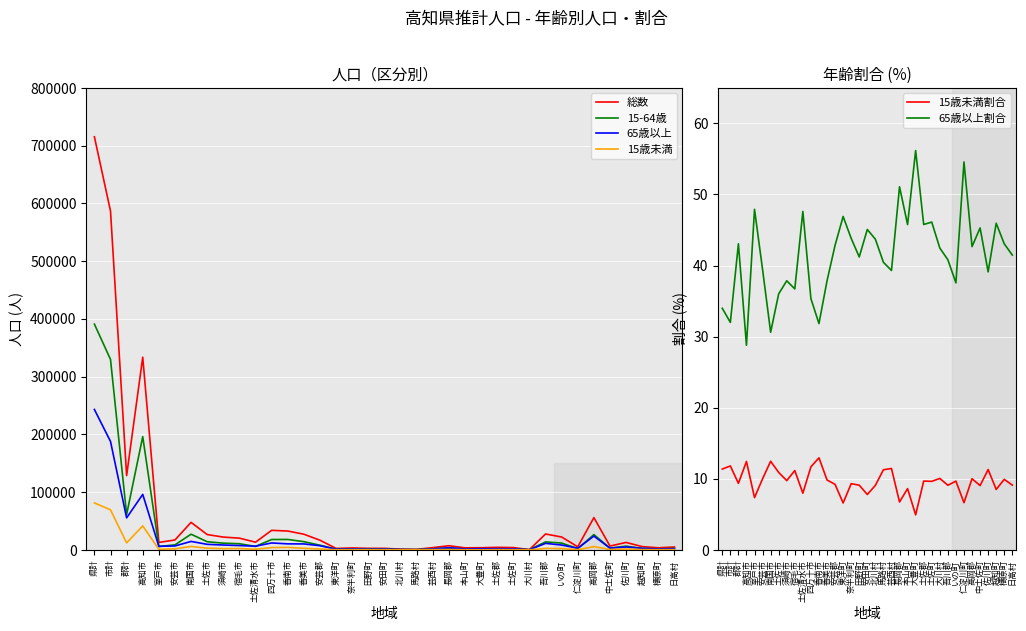

What is the difference between the 15-64歳 values at 南国市 and 中土佐町?

24093